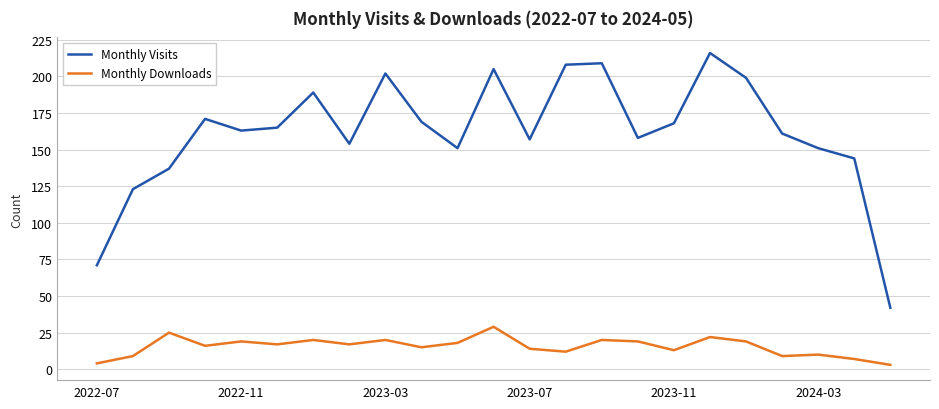

What is the highest value of the Monthly Visits series?

216